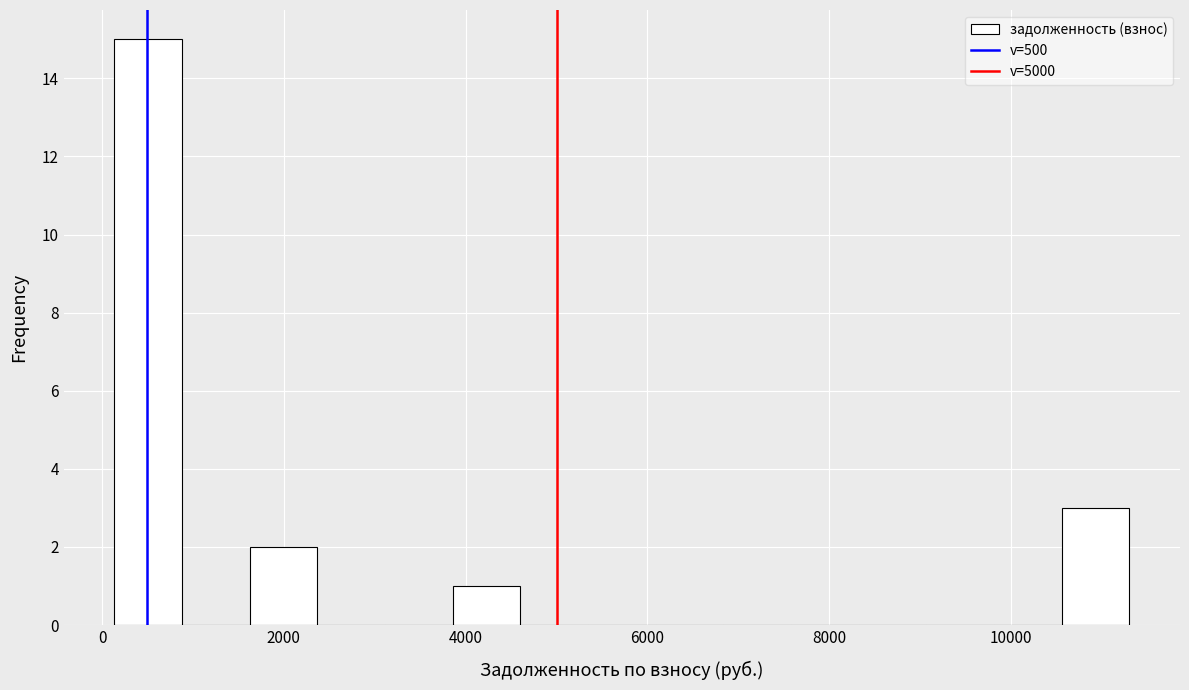

Read against the x-axis, roughly where is the centre of the tallest bar?

600